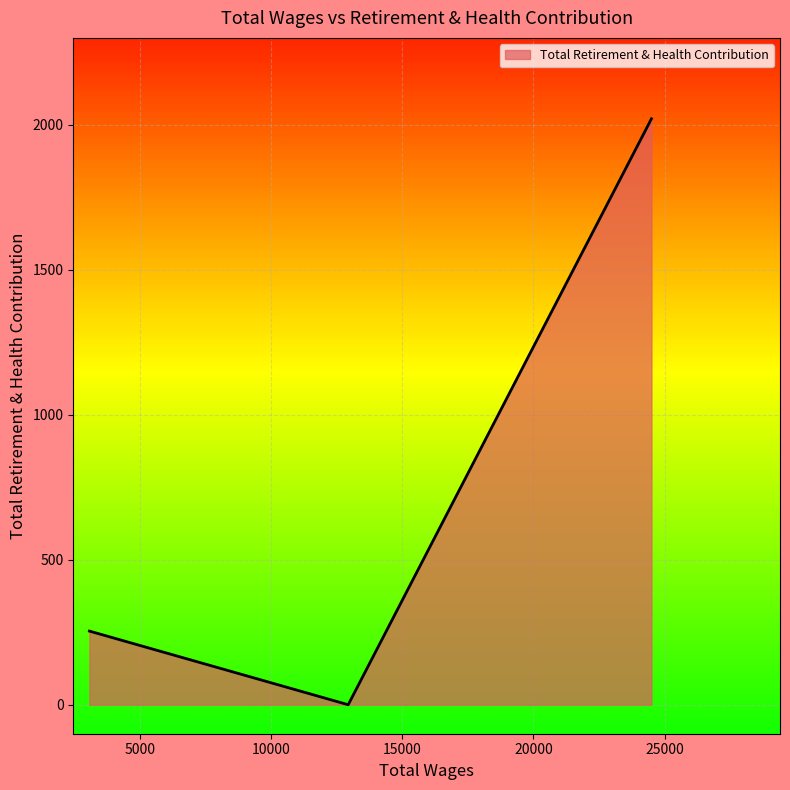

What is the greatest value displayed?

2021